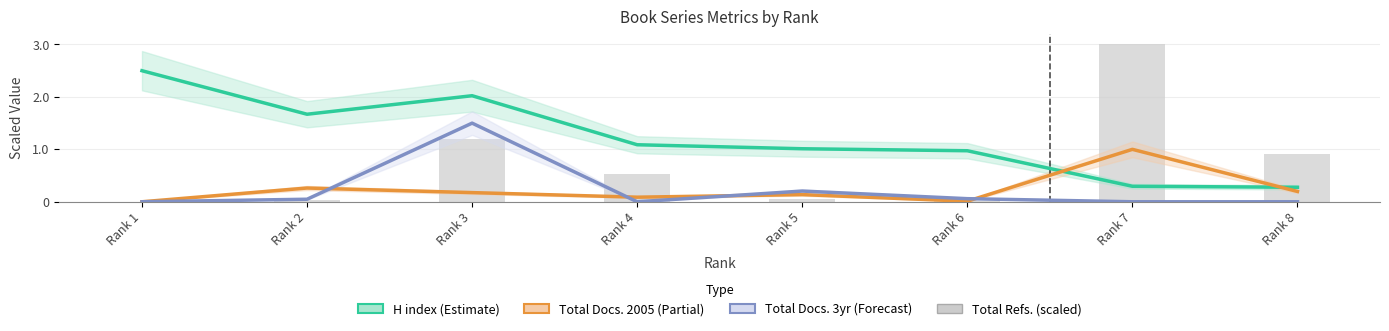

Does the chart contain stacked bars?

No